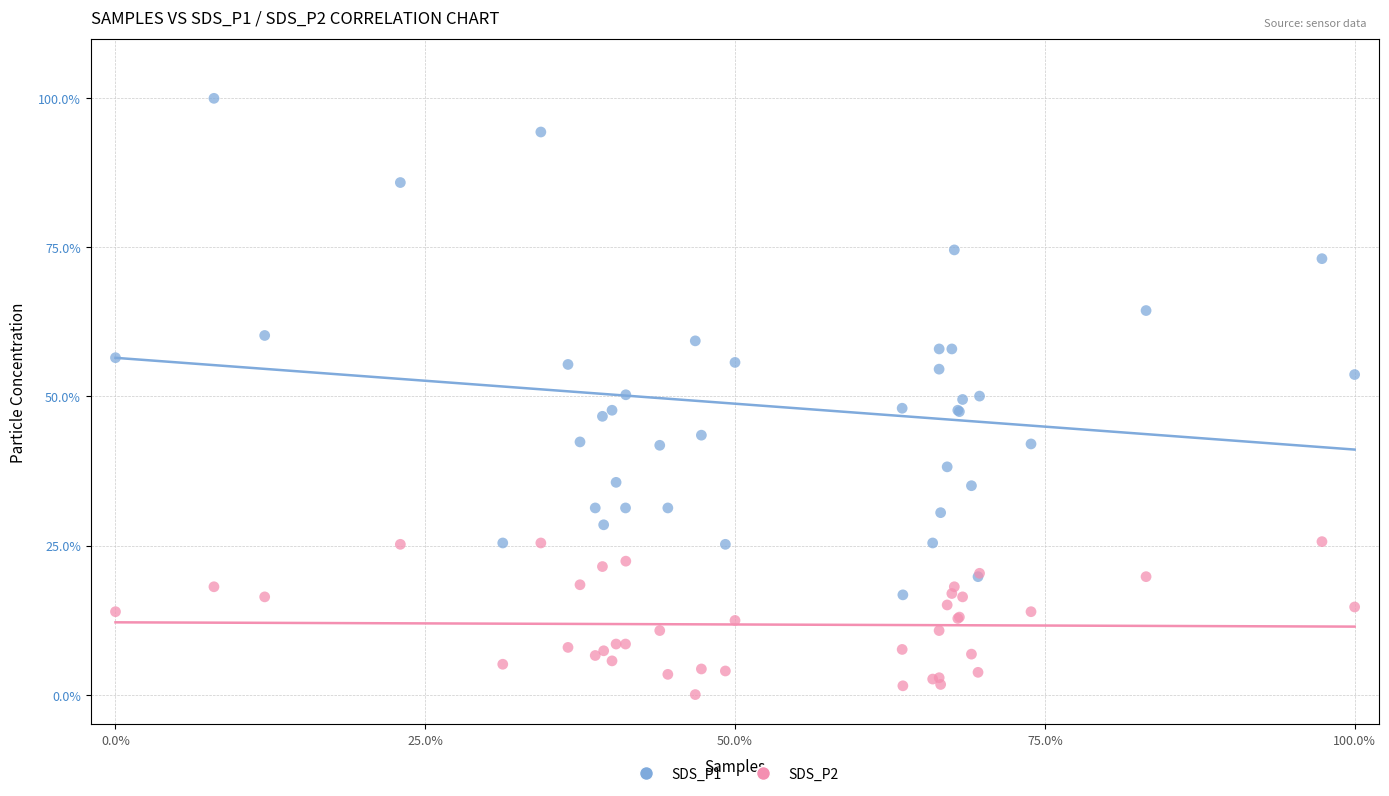

Which series contains the lowest Y value?

SDS_P2